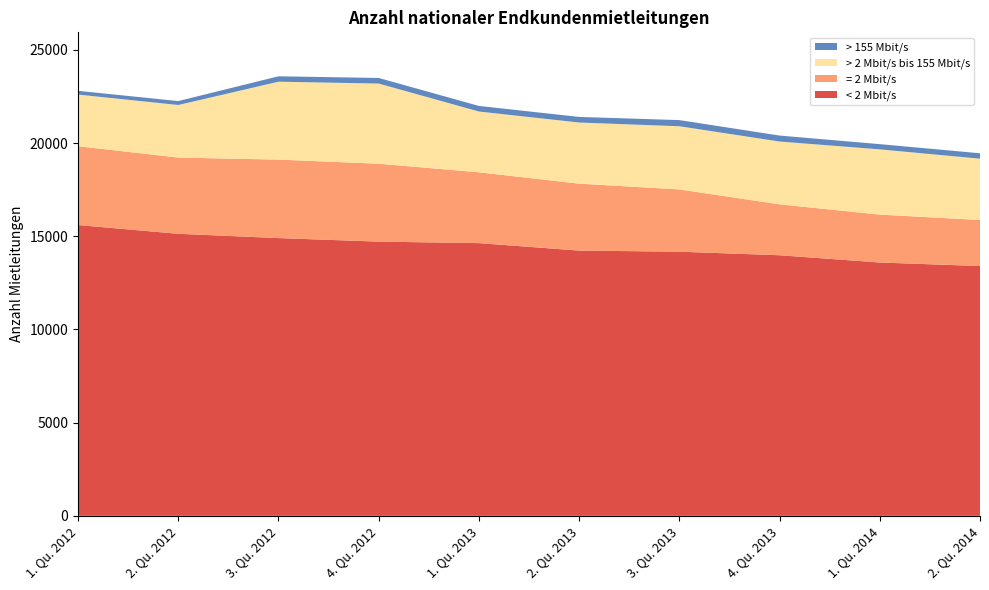

Reading right to left, what are all the values shown in this chart?

= 2 Mbit/s: 2. Qu. 2014=2470	1. Qu. 2014=2570	4. Qu. 2013=2730	3. Qu. 2013=3340	2. Qu. 2013=3590	1. Qu. 2013=3800	4. Qu. 2012=4180	3. Qu. 2012=4210	2. Qu. 2012=4090	1. Qu. 2012=4230
> 2 Mbit/s bis 155 Mbit/s: 2. Qu. 2014=3290	1. Qu. 2014=3500	4. Qu. 2013=3370	3. Qu. 2013=3390	2. Qu. 2013=3280	1. Qu. 2013=3260	4. Qu. 2012=4300	3. Qu. 2012=4180	2. Qu. 2012=2820	1. Qu. 2012=2770
> 155 Mbit/s: 2. Qu. 2014=290	1. Qu. 2014=280	4. Qu. 2013=320	3. Qu. 2013=330	2. Qu. 2013=300	1. Qu. 2013=300	4. Qu. 2012=300	3. Qu. 2012=290	2. Qu. 2012=210	1. Qu. 2012=200
< 2 Mbit/s: 2. Qu. 2014=13400	1. Qu. 2014=13590	4. Qu. 2013=13980	3. Qu. 2013=14170	2. Qu. 2013=14230	1. Qu. 2013=14630	4. Qu. 2012=14710	3. Qu. 2012=14900	2. Qu. 2012=15130	1. Qu. 2012=15600